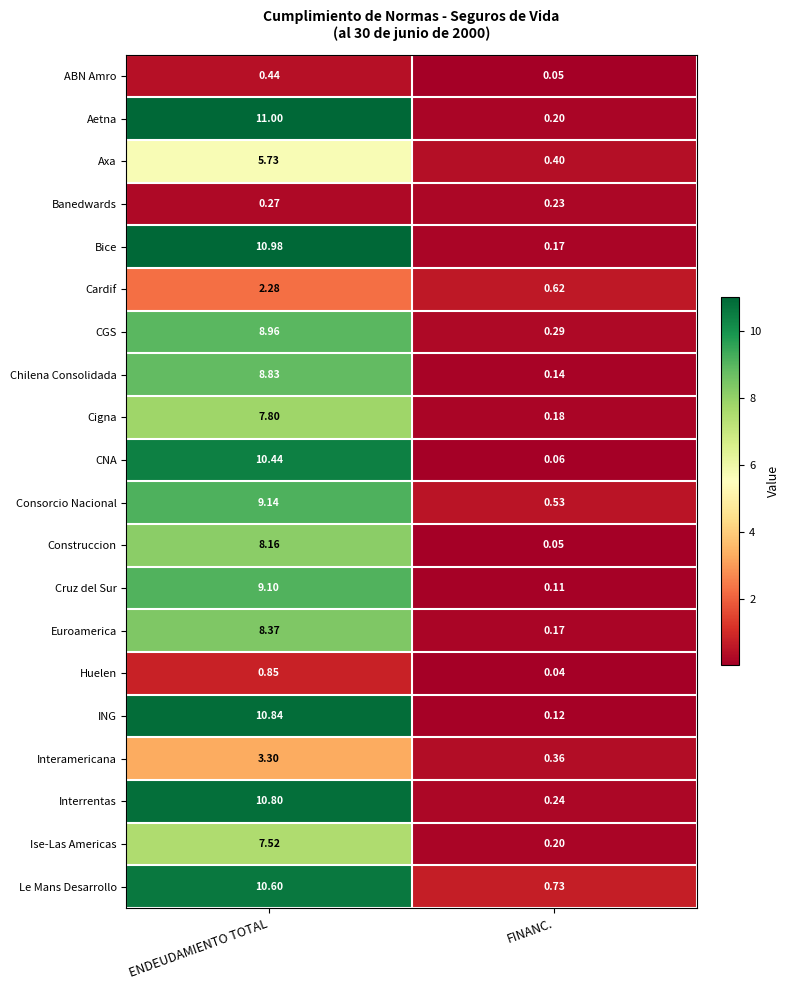

Which series has the largest range (max minus min)?

Bice